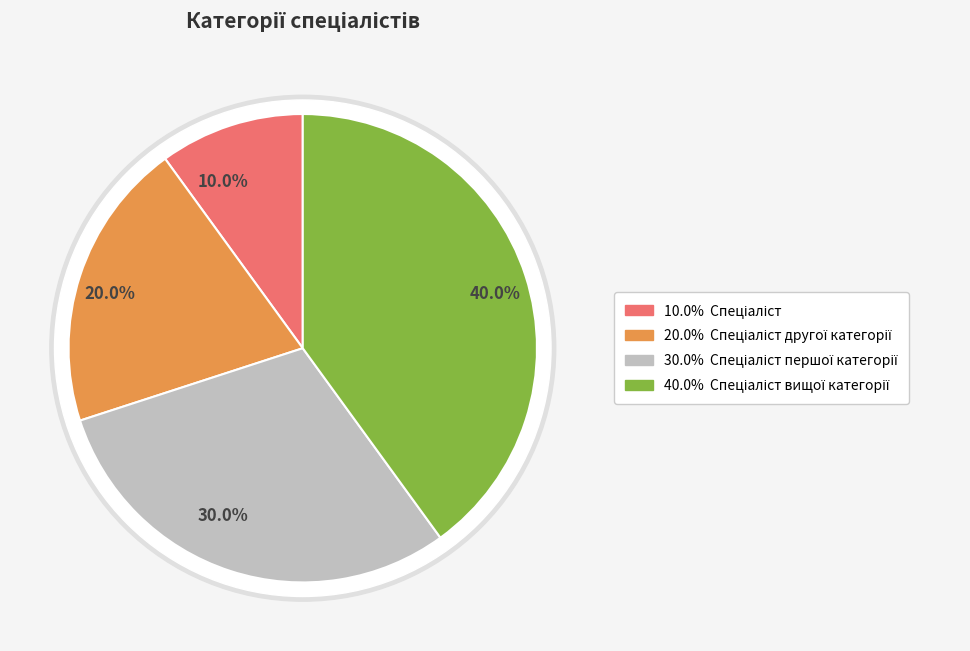

To the nearest percent, what is the combined percentage of Спеціаліст вищої категорії and Спеціаліст?

50%